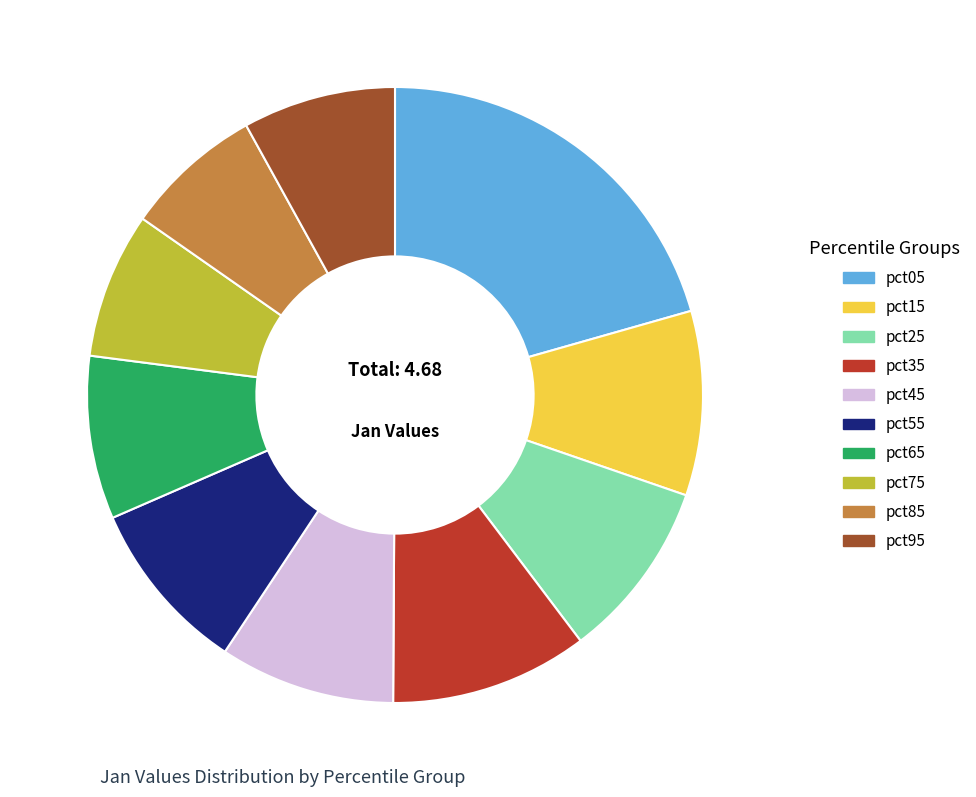

Is it true that pct35 is 16% of the pie?

False